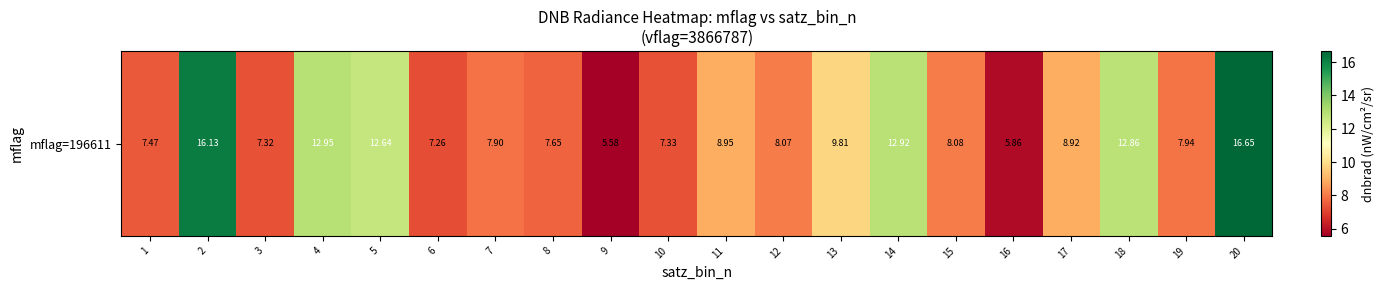

At which category does the chart reach its minimum across all series?

9